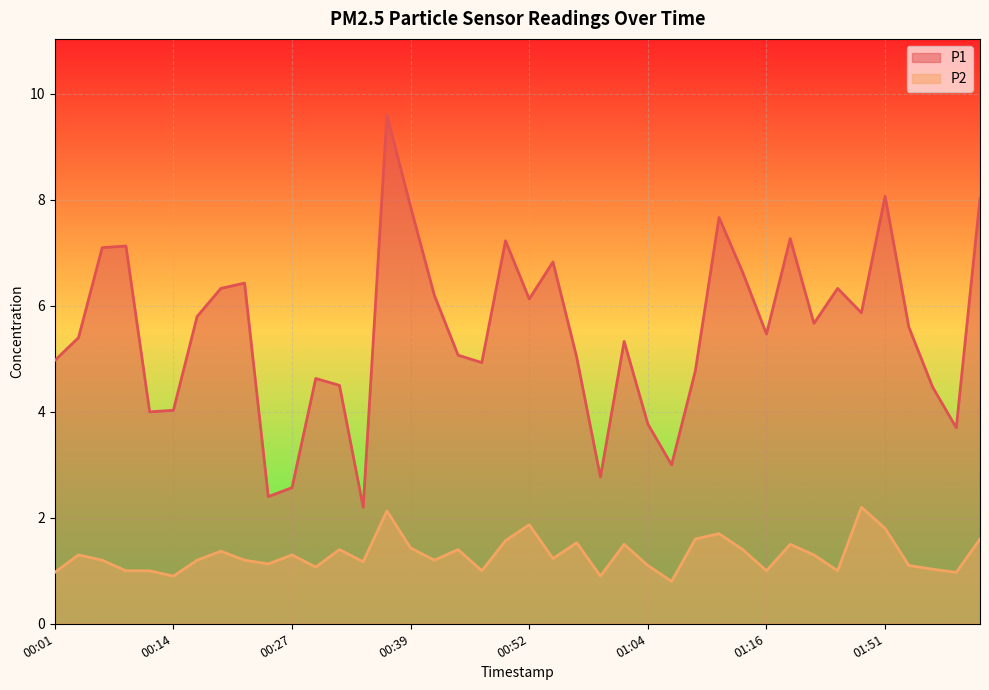

How many interior local valleys does the P1 series have?

11